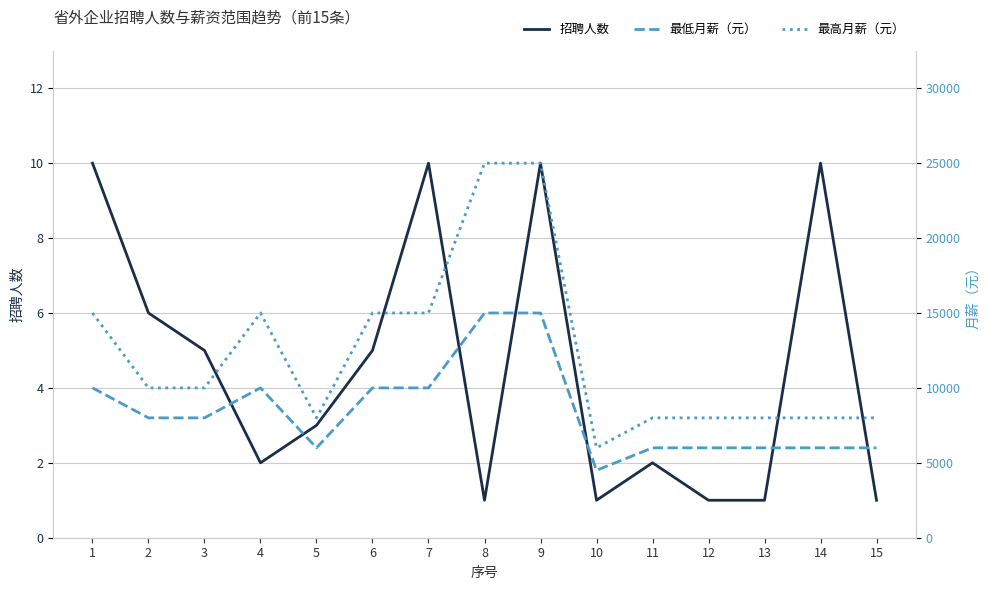

In 招聘人数, how many points are higher than both neighbors (excluding endpoints)?

4